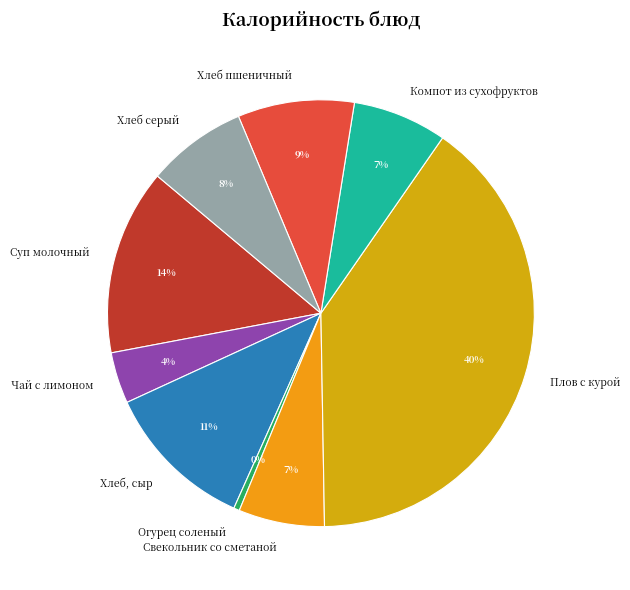

How many segments does this pie chart have?

9